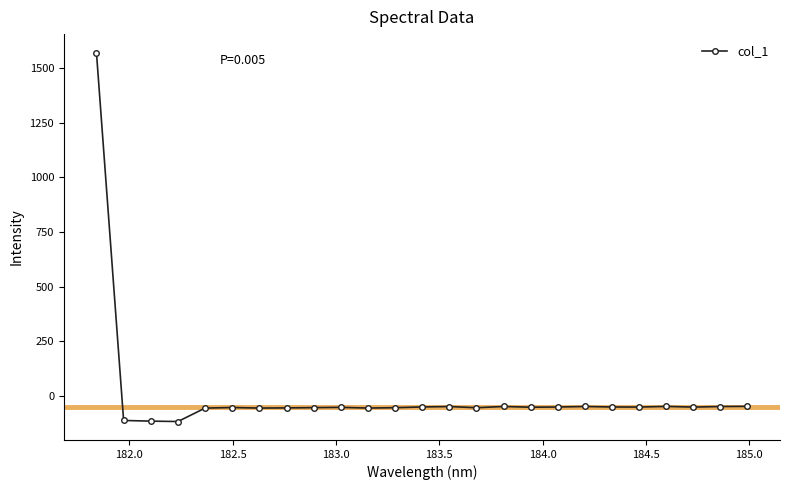

What is the value of the 17th point from the left?

-52.9